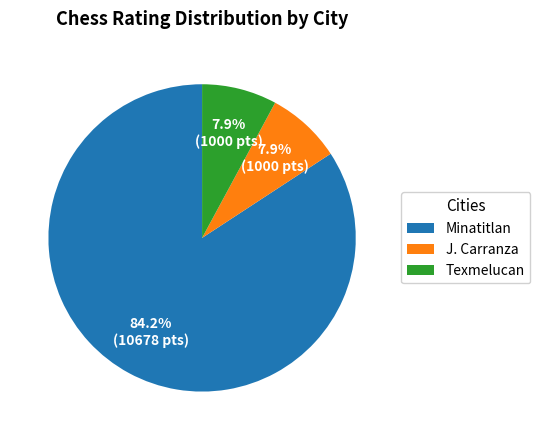

Combined, do J. Carranza and Texmelucan account for over 50%?

No